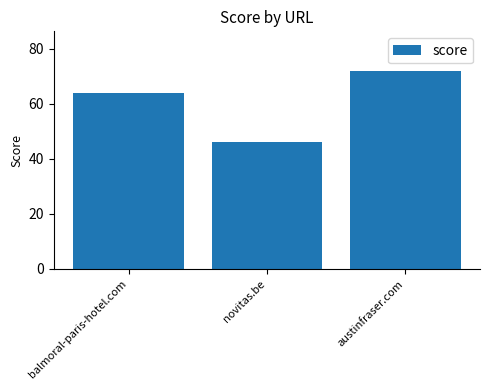

Count the values in the range 46 to 72.

3